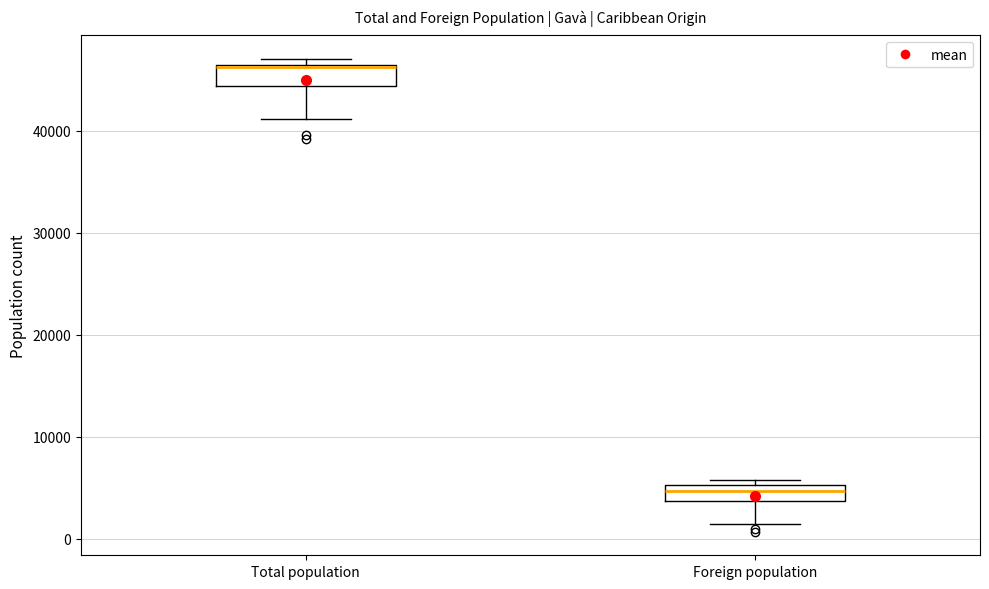

Which box's median line is the highest?

Total population